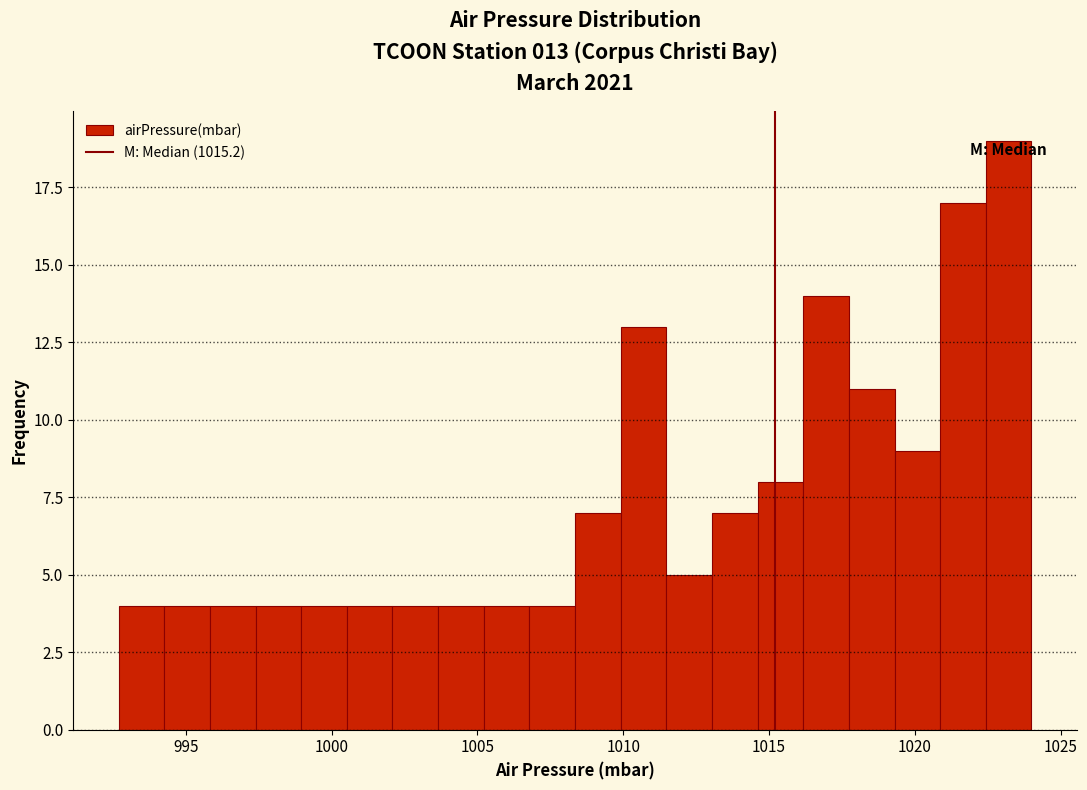

Read against the x-axis, roughly where is the centre of the tallest bar?

1023.0